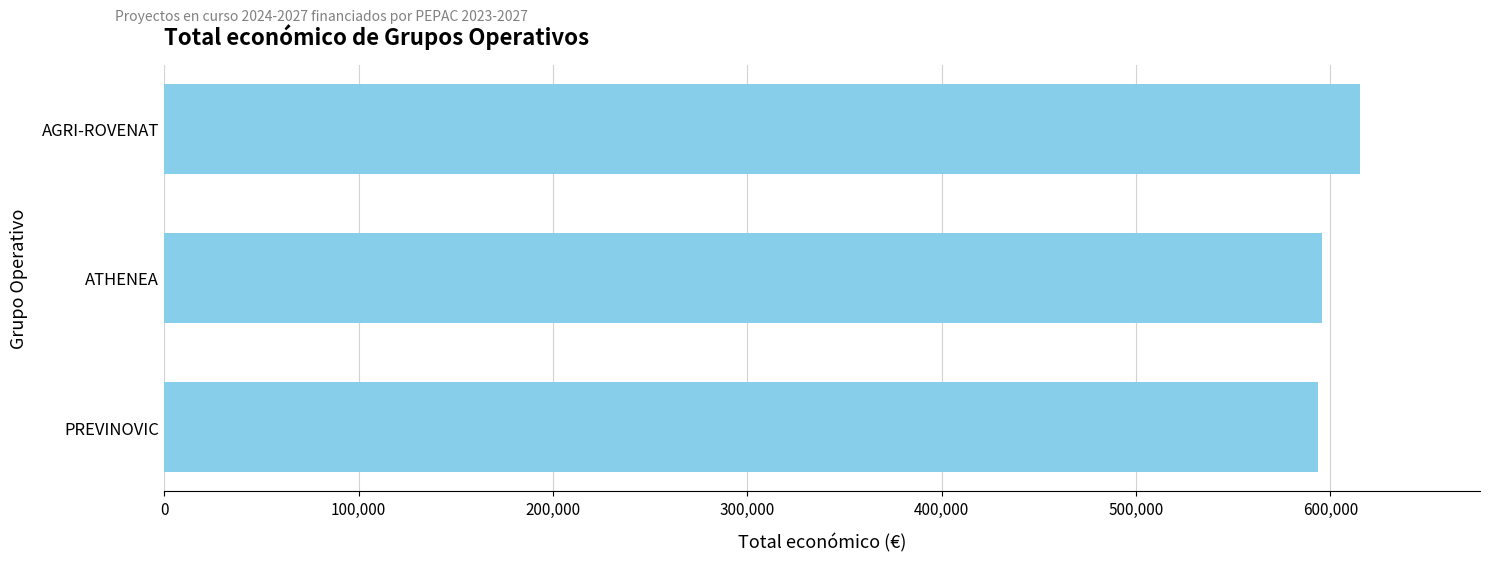

At which category does the chart reach its peak across all series?

AGRI-ROVENAT